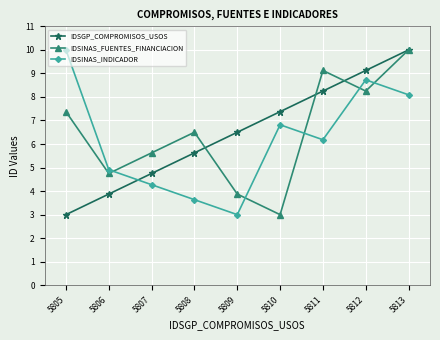

What is the value of the IDSINAS_FUENTES_FINANCIACION point at the 9th from the left?

10.0